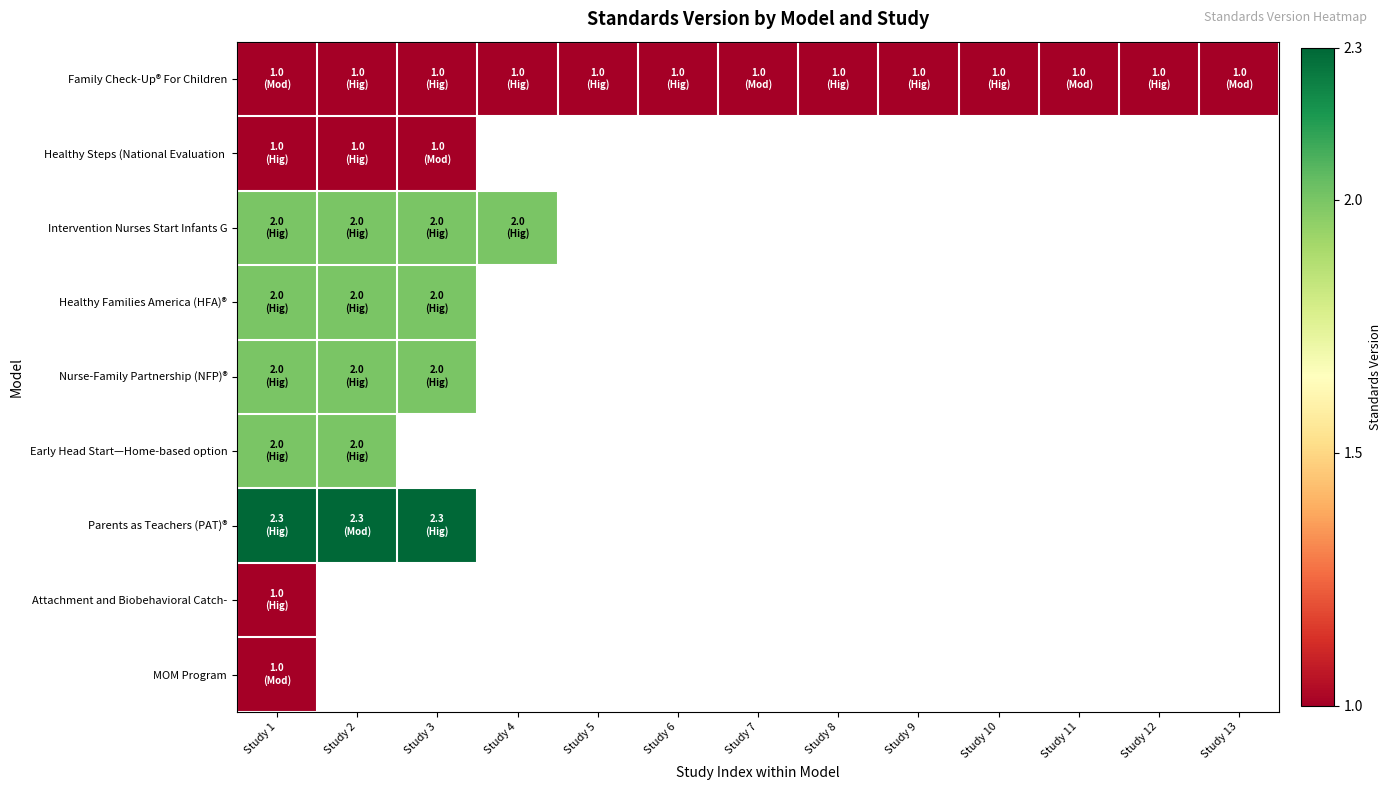

Which category has the lowest value in the Healthy Families America (HFA)® series?

Study 1